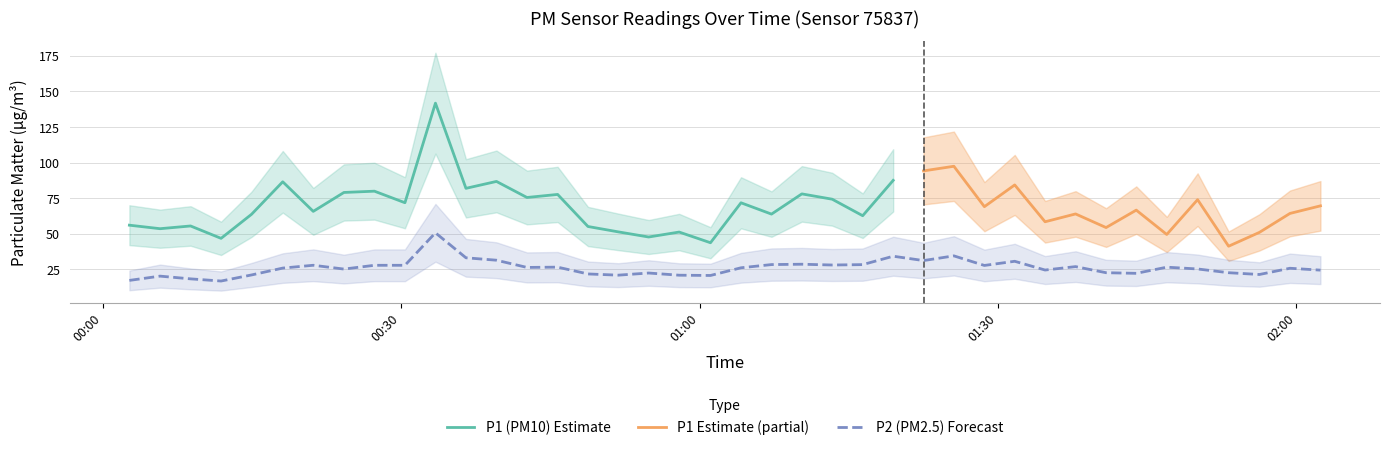

The value at 01:00 is 12.5. True or false?

False